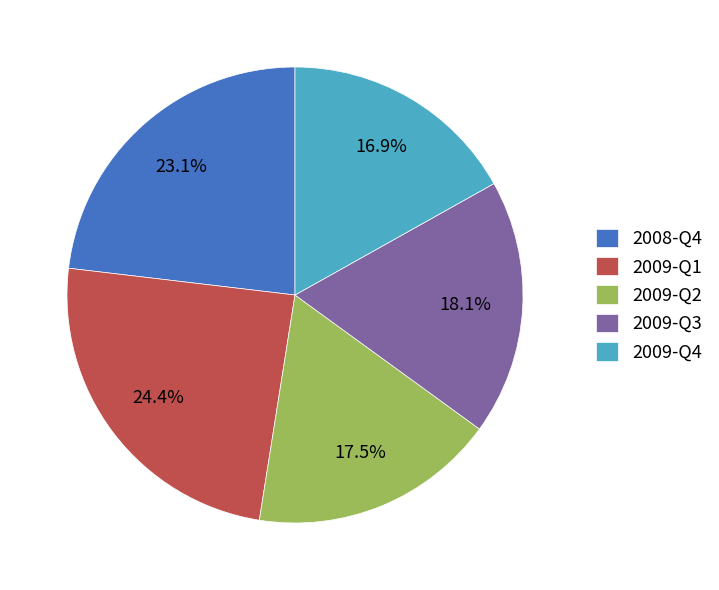

The 2009-Q3 slice represents 24% of the pie. True or false?

False